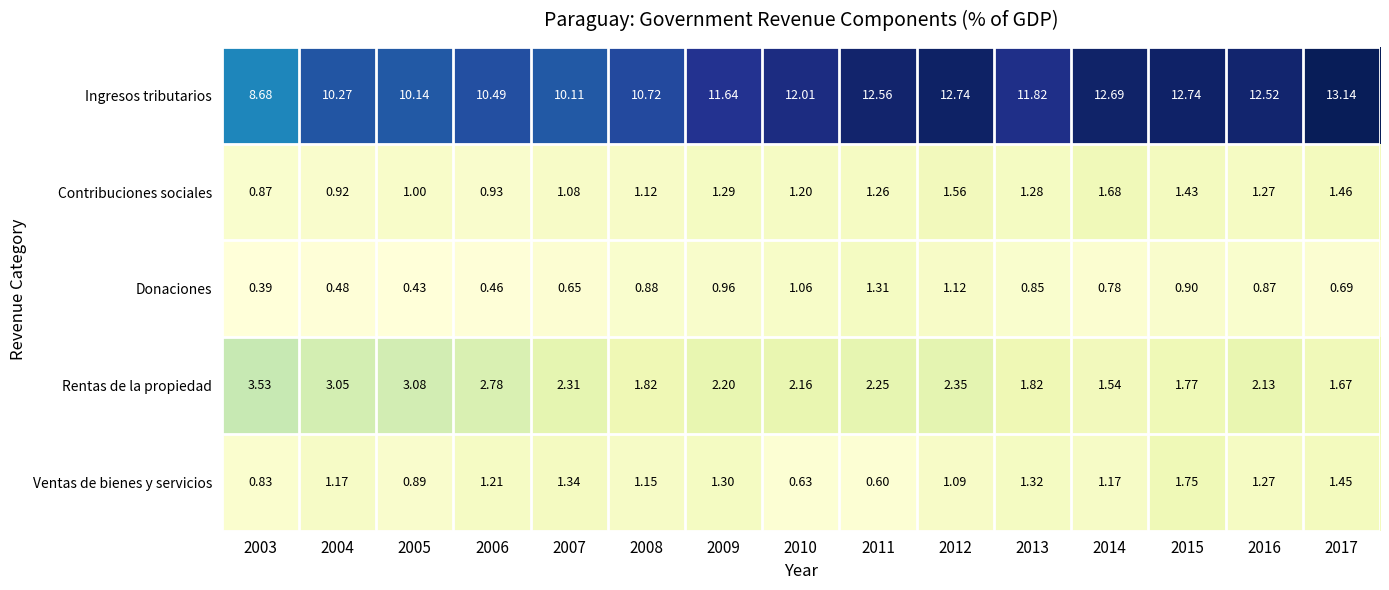

How many series are shown in this chart?

5